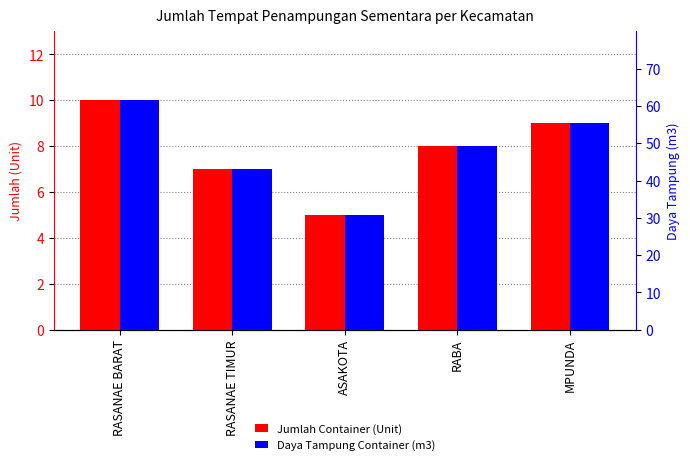

Are the bars horizontal?

No